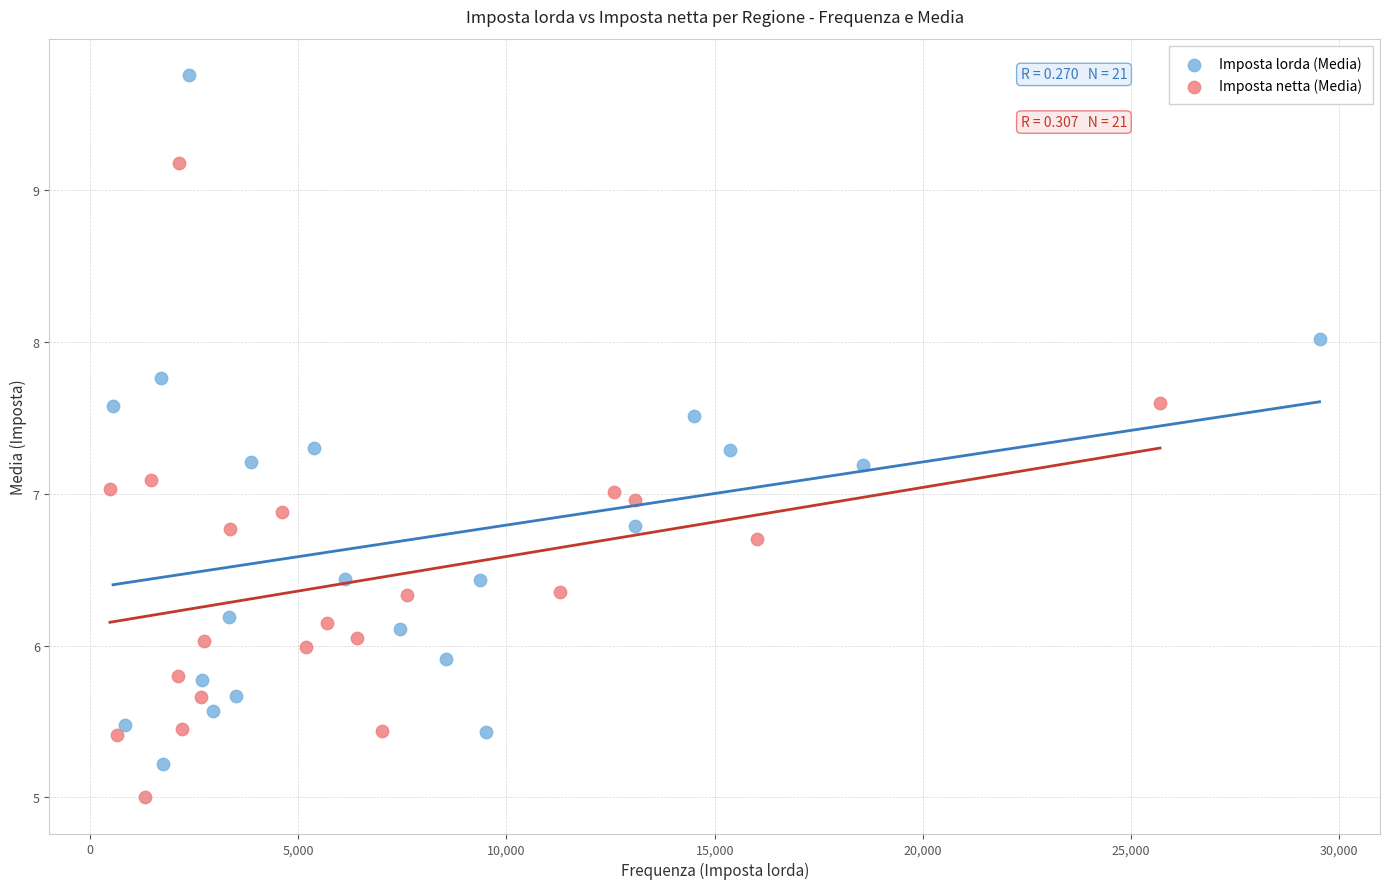

Which series contains the highest Y value?

Imposta lorda (Media)